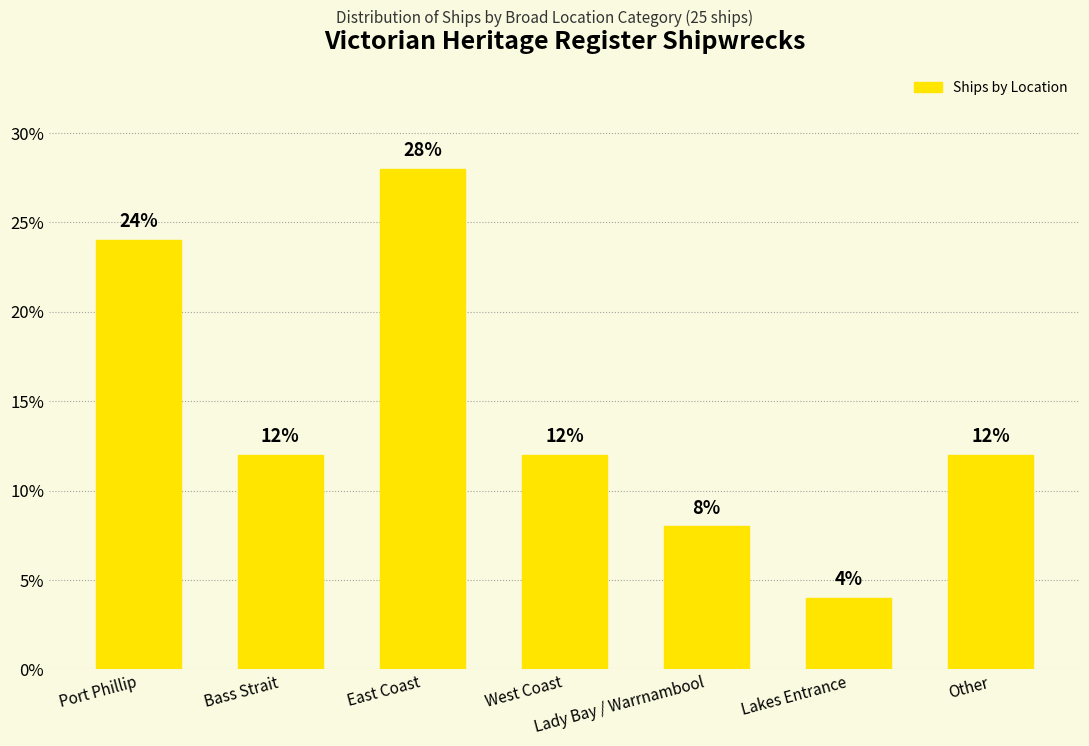

What is the minimum value shown in the chart?

4.0